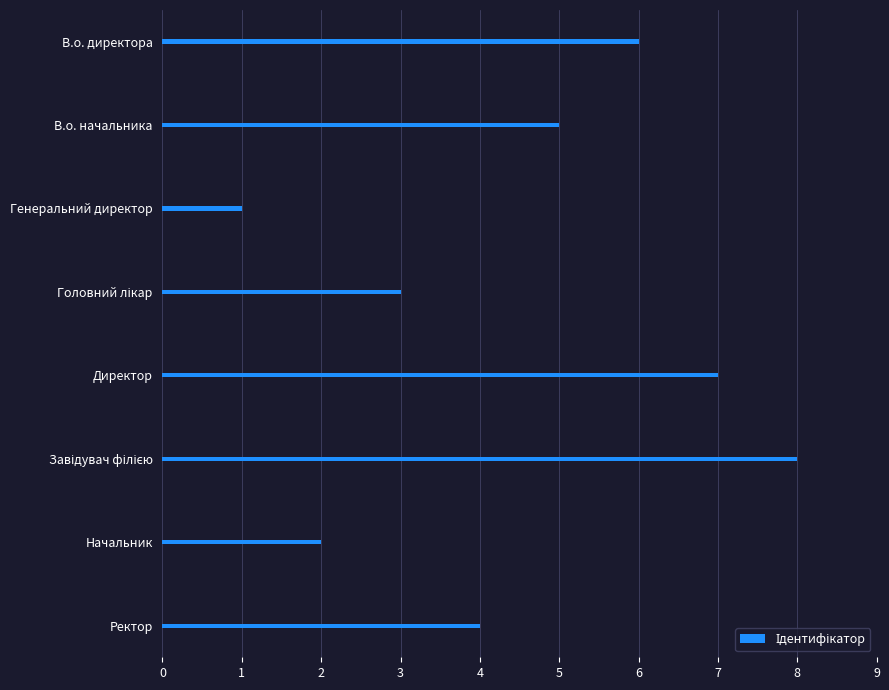

How many data points are less than 5?

4